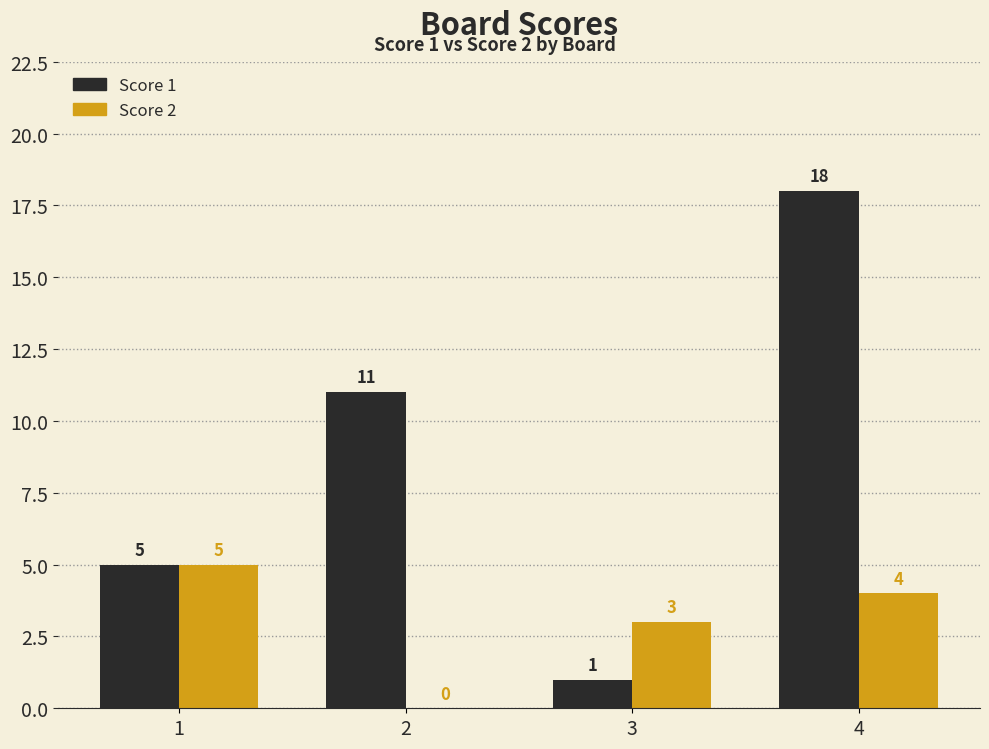

The Score 2 series shows 4 at 4. True or false?

True